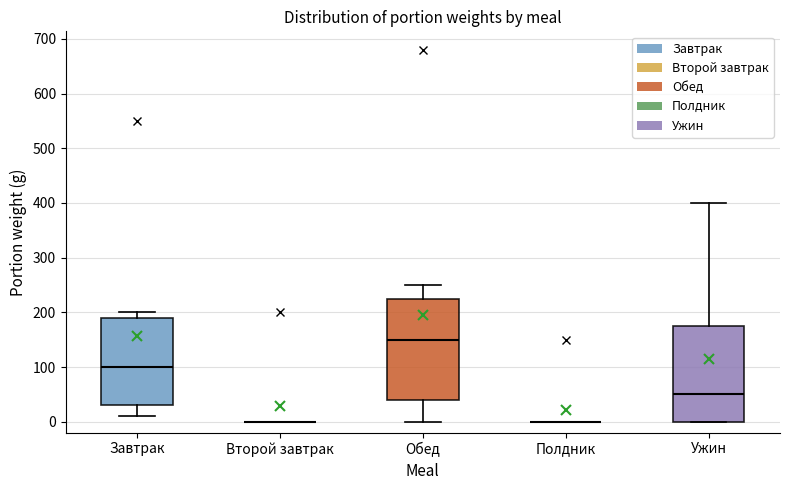

Where does the median line of the box for Ужин sit on the y-axis? The values are not printed on the chart, so give them approximately, as read against the axis.

50